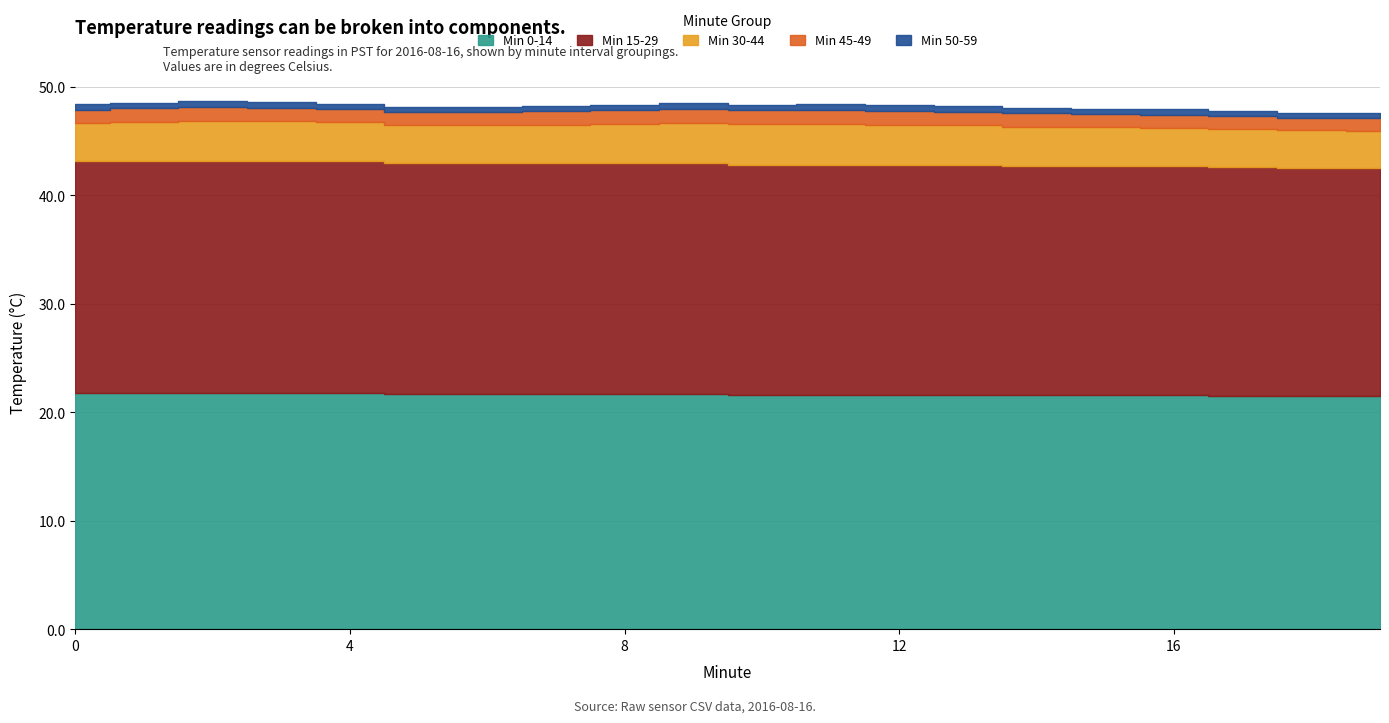

Where is the first local maximum for Min 45-49?

2